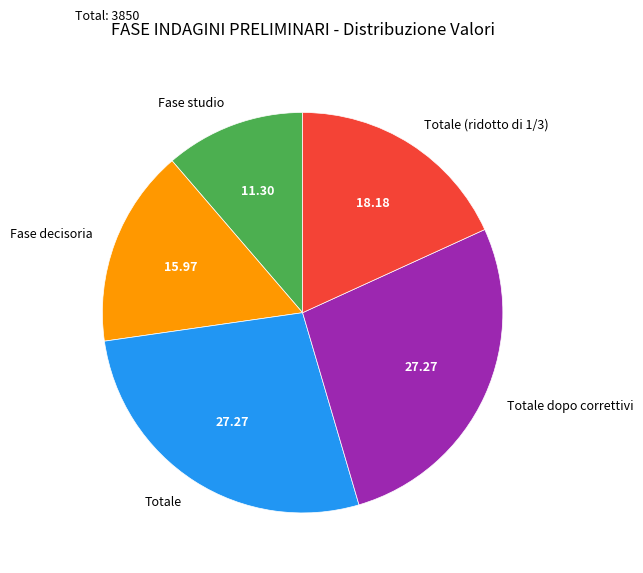

Count the number of slices in the pie.

5